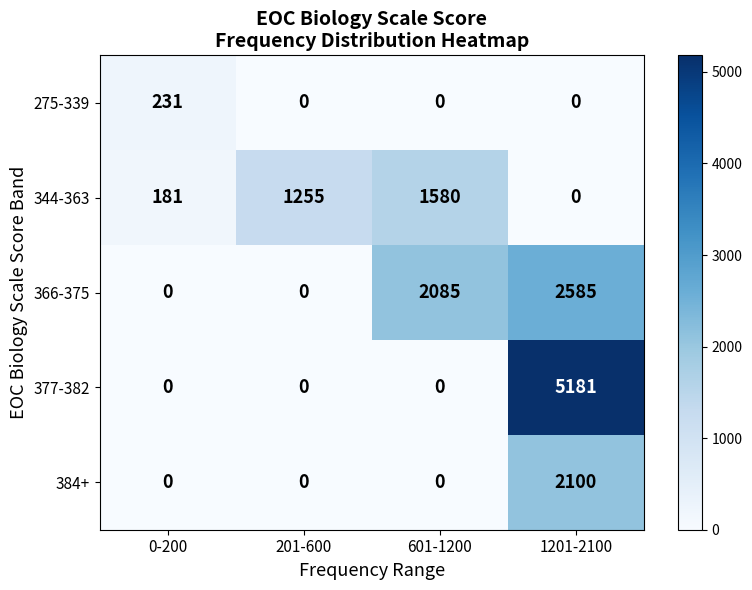

What is the greatest value displayed?

5181